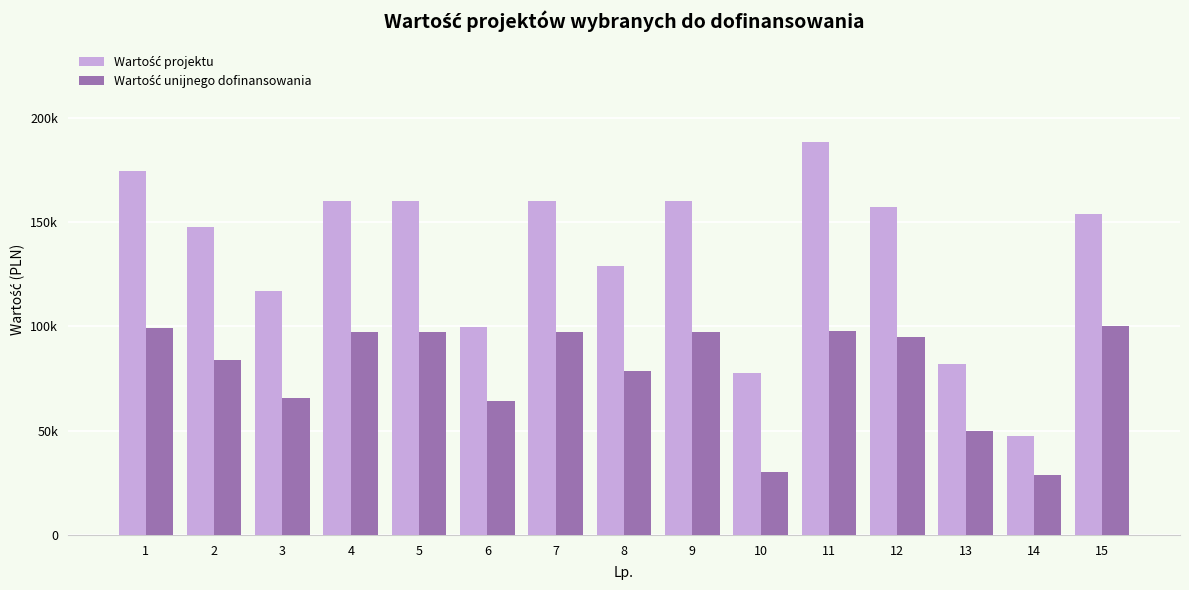

Rank the categories by Wartość projektu value from highest to lowest.

11, 1, 4, 5, 7, 9, 12, 15, 2, 8, 3, 6, 13, 10, 14